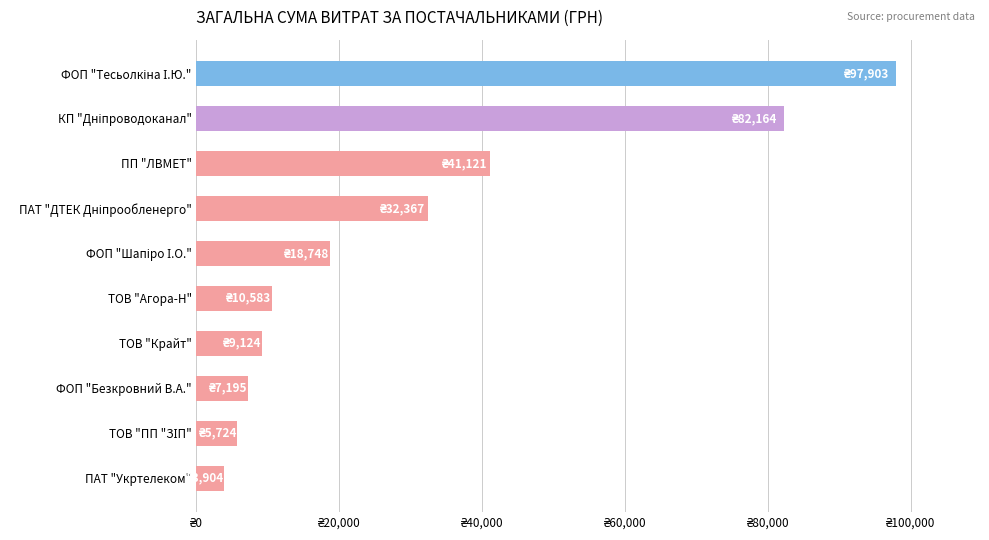

Are the bars horizontal?

Yes